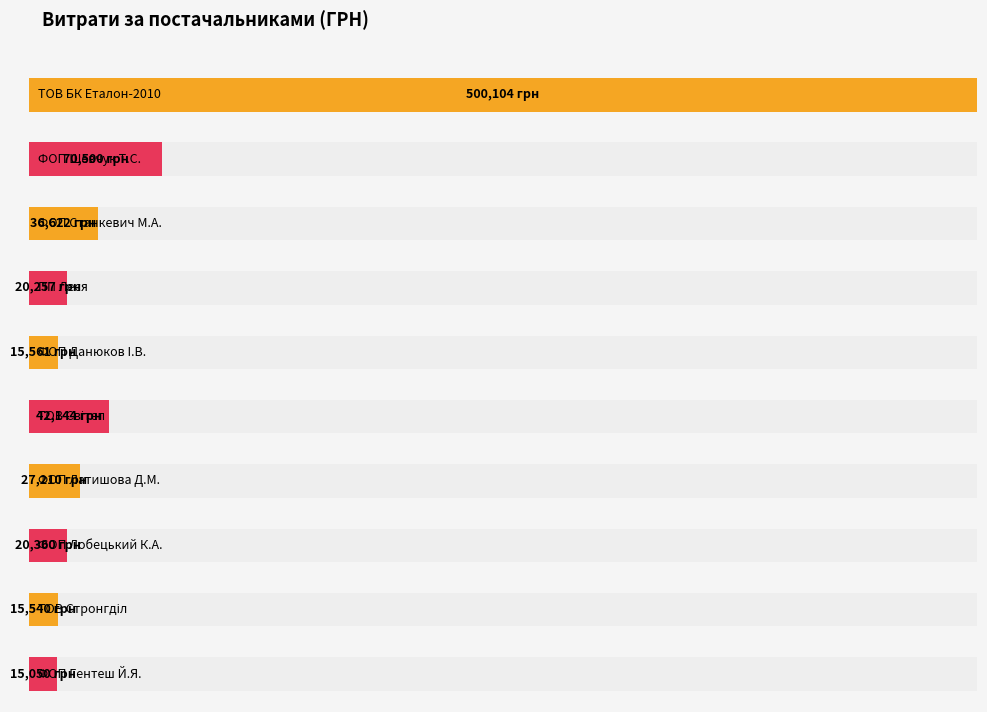

Which category has the highest value across all series?

ТОВ БК Еталон-2010